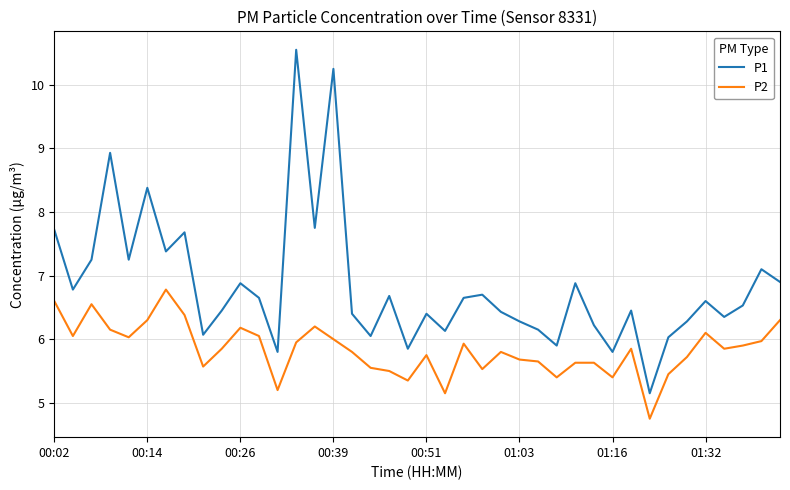

What is the maximum value for P1?

10.6